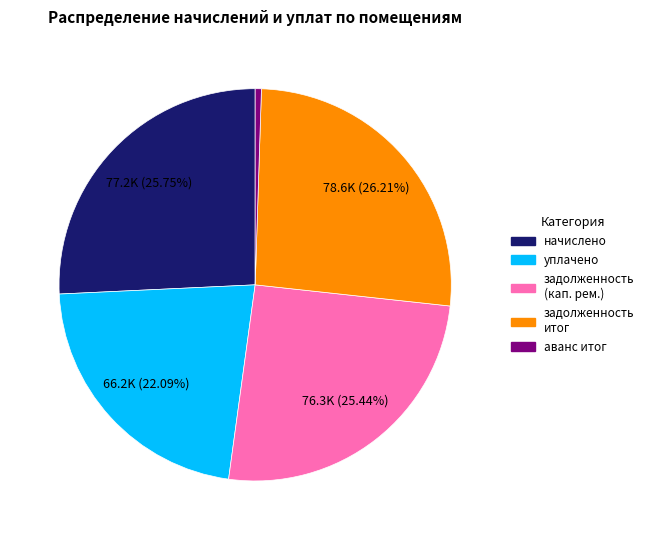

Does any single category account for the majority?

No